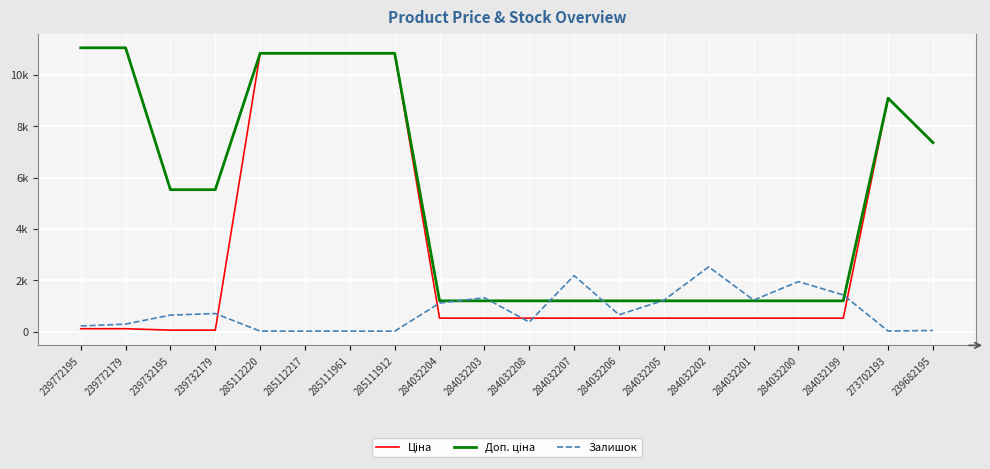

What is the sum of the Ціна values at 284032202 and 285111912?

11362.3